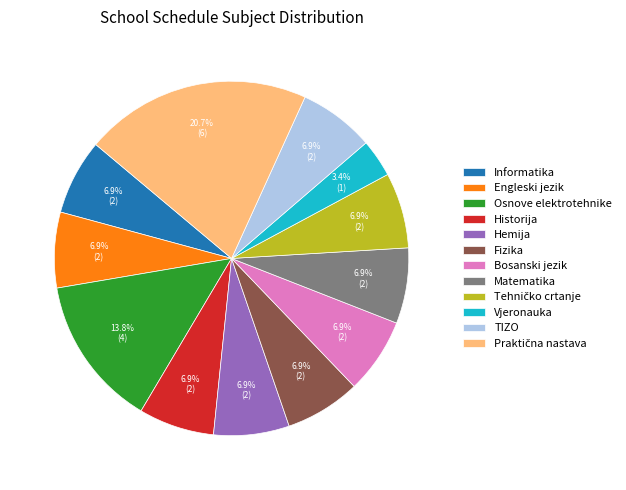

How many segments does this pie chart have?

12